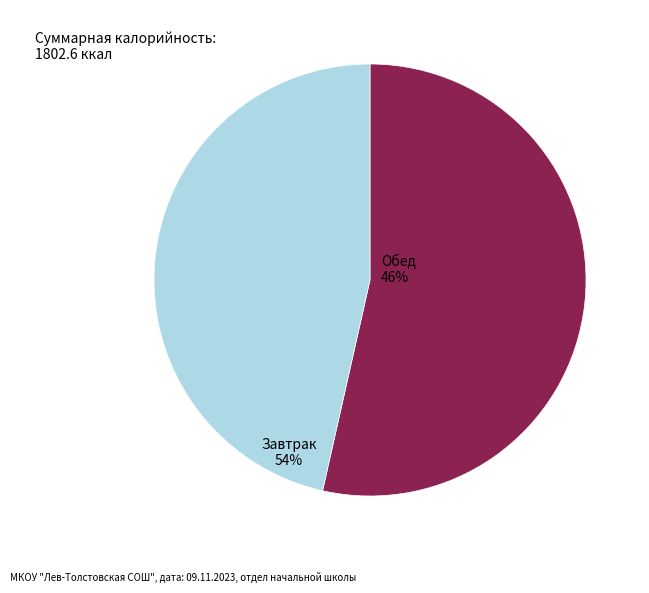

Does any single category account for the majority?

Yes